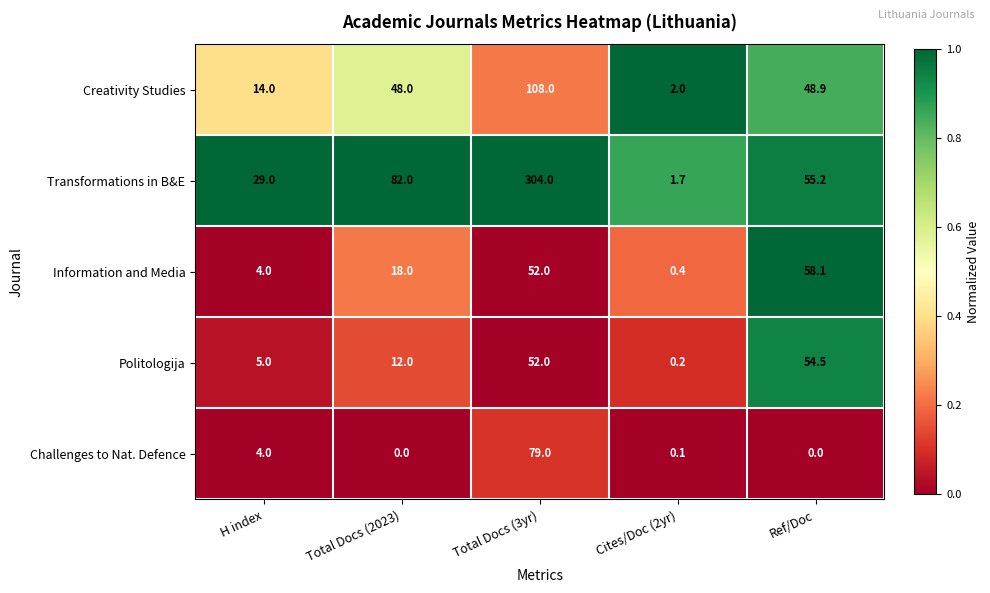

What is the difference between the second highest and minimum values in the Politologija series?

51.8